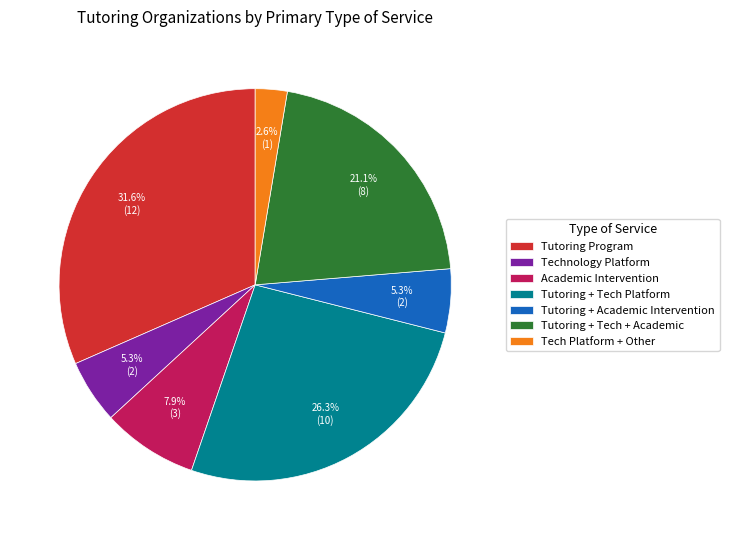

Which slice is the smallest?

Tech Platform + Other